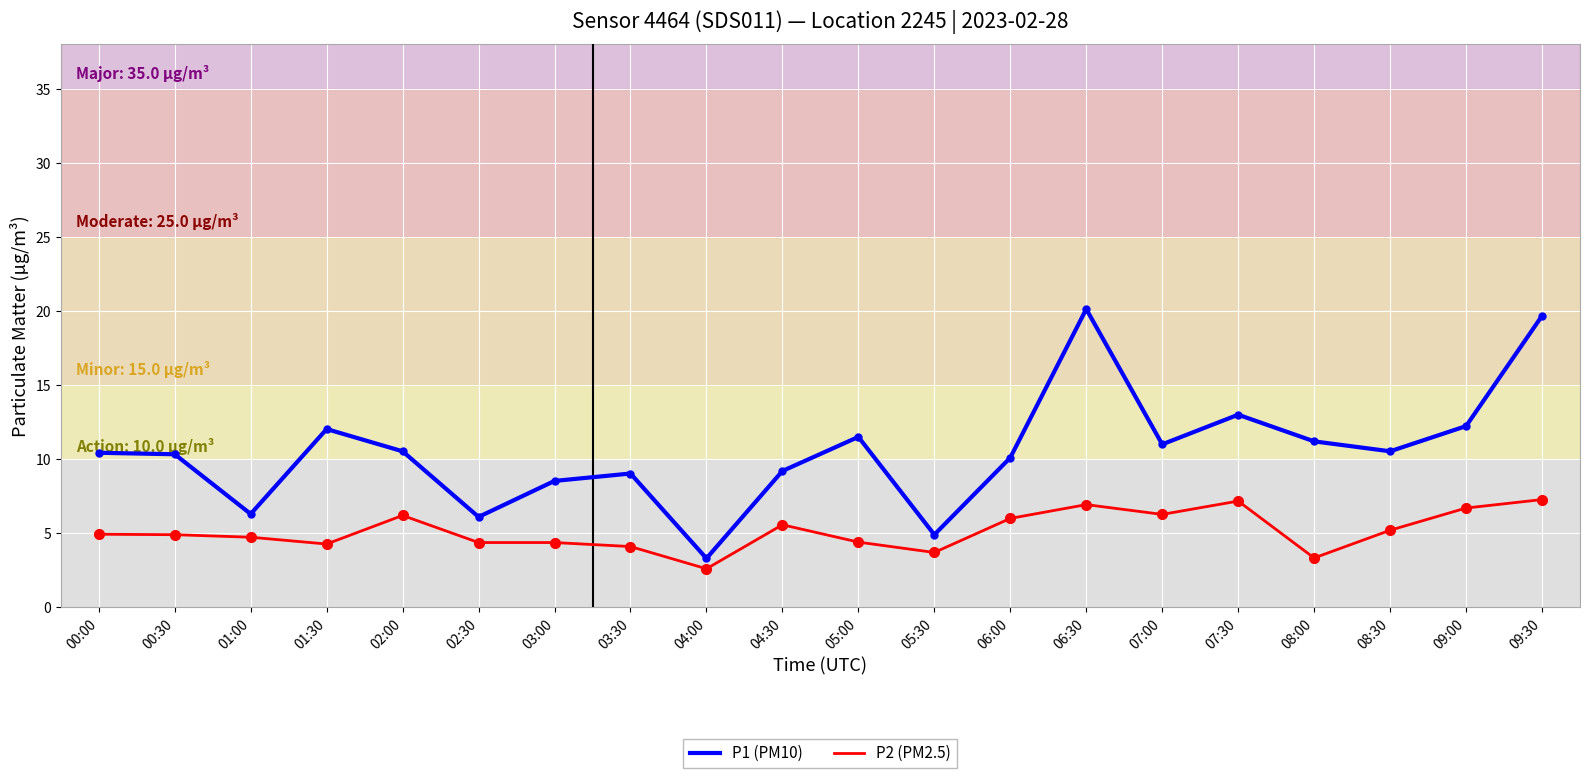

What is the minimum value shown in the chart?

2.6